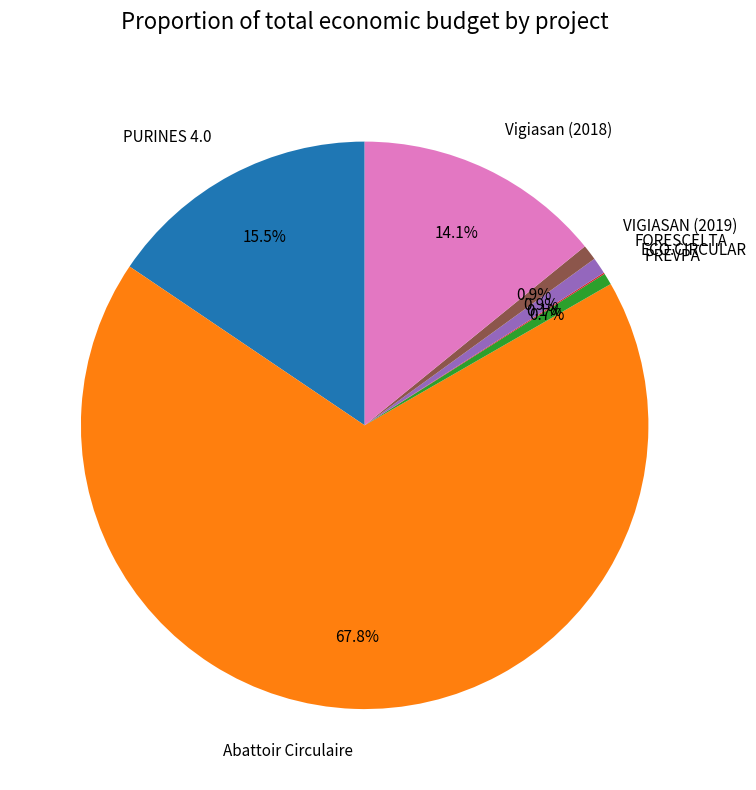

The FORESCELTA slice represents 15% of the pie. True or false?

False